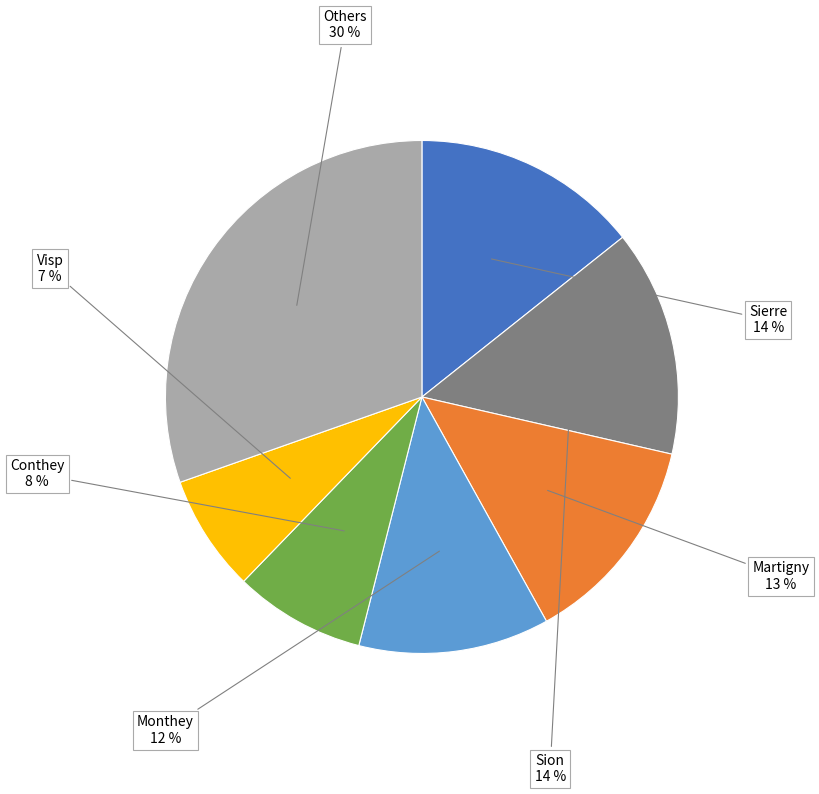

To the nearest percent, what is the difference between the largest and smallest slice percentages?

23%